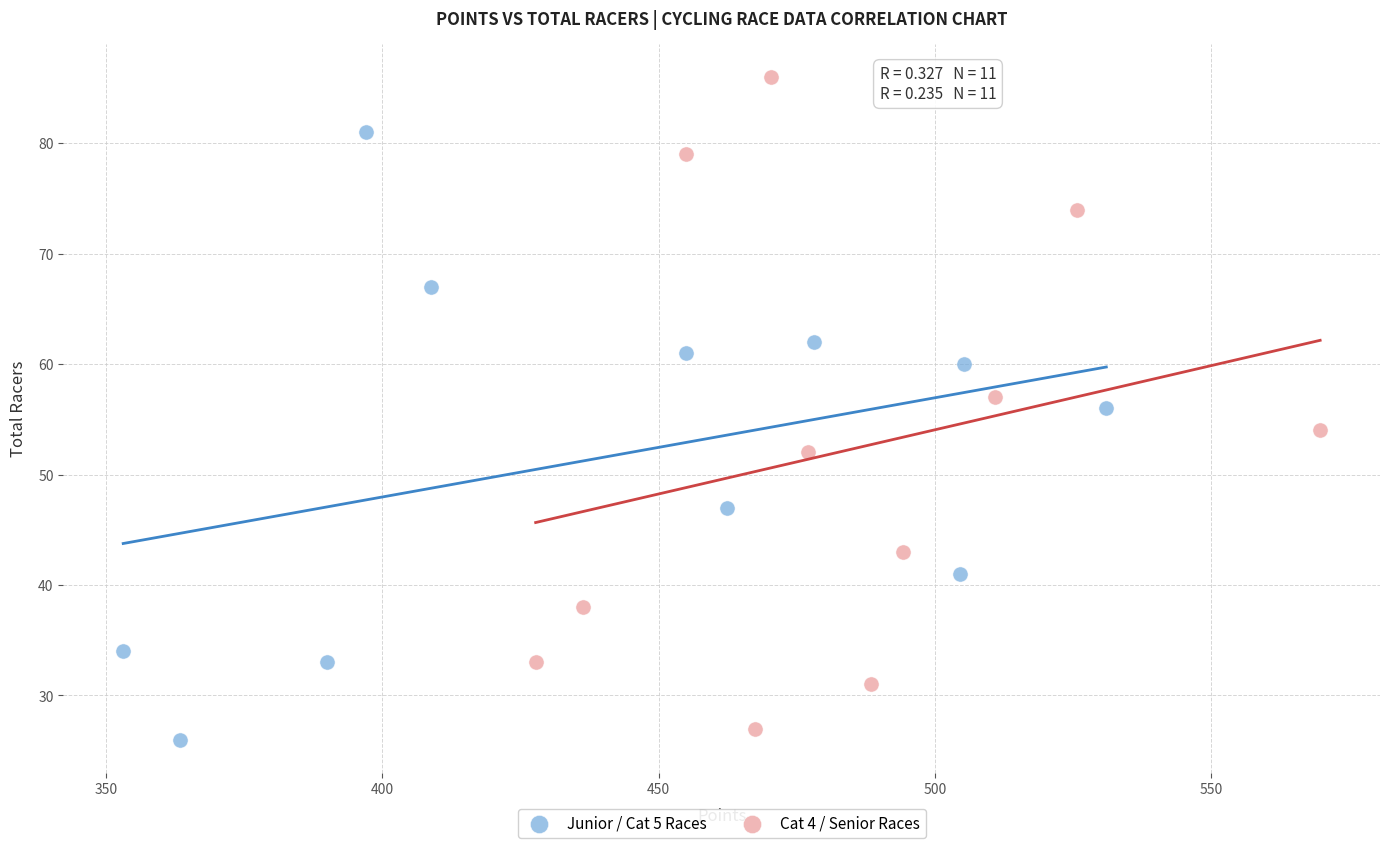

Which series reaches the maximum Y coordinate?

Cat 4 / Senior Races